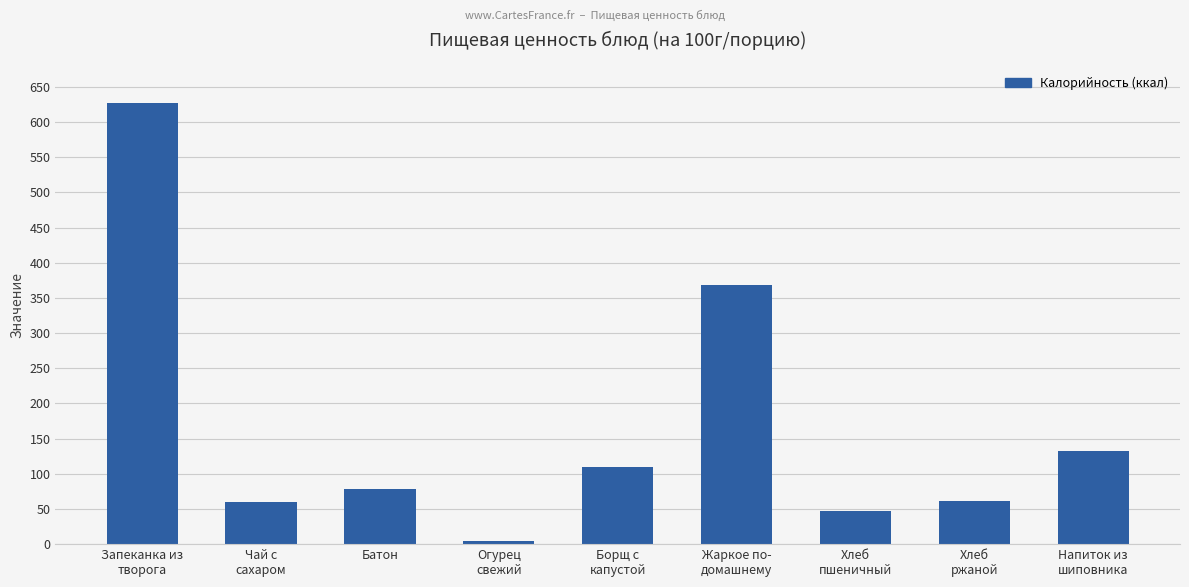

At which category does the chart reach its peak across all series?

Запеканка из
творога